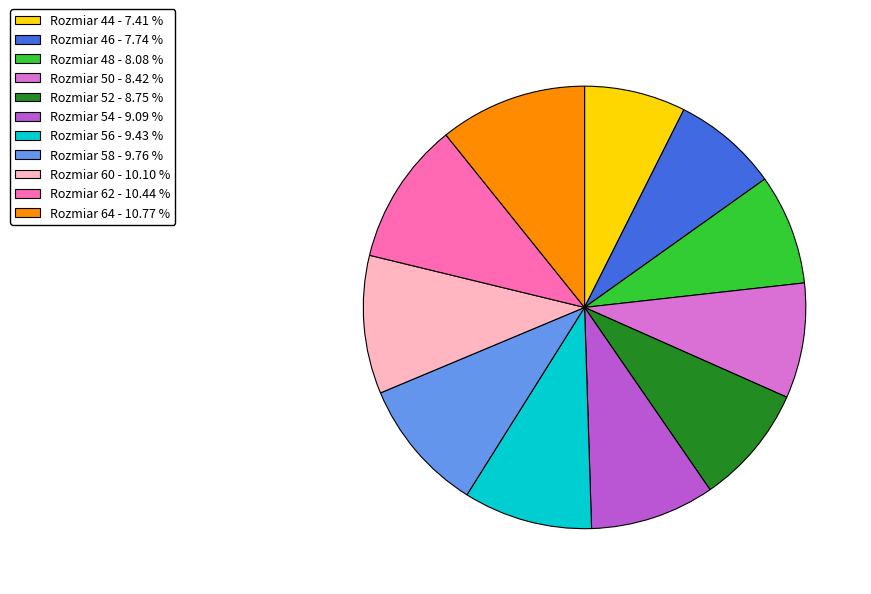

Count the number of slices in the pie.

11